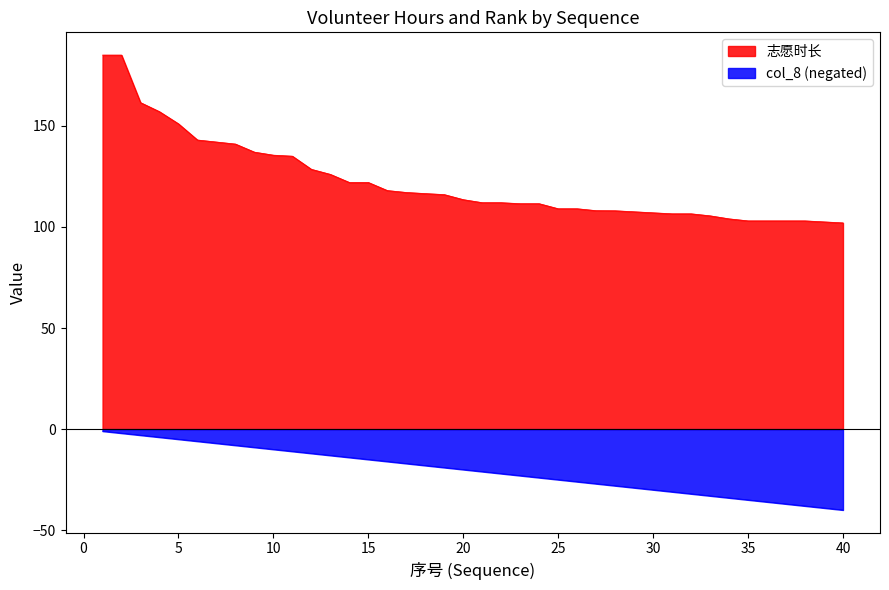

Where is 志愿时长 nearest to the value 143?

6